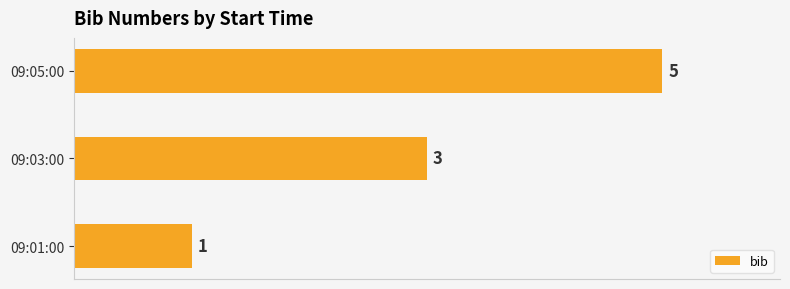

Count the number of data series in this chart.

1